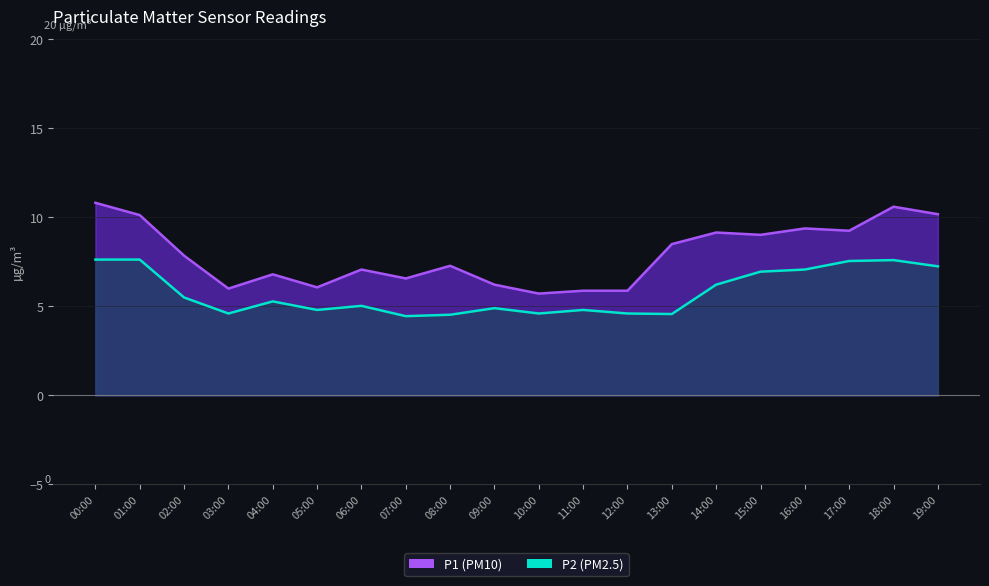

Reading left to right, transcribe all the data shown in this chart.

P1: 10.8	10.1	7.8	6.0	6.8	6.1	7.1	6.6	7.3	6.2	5.7	5.9	5.9	8.5	9.2	9.0	9.4	9.2	10.6	10.2
P2: 7.6	7.6	5.5	4.6	5.3	4.8	5.0	4.5	4.5	4.9	4.6	4.8	4.6	4.6	6.2	7.0	7.1	7.5	7.6	7.2